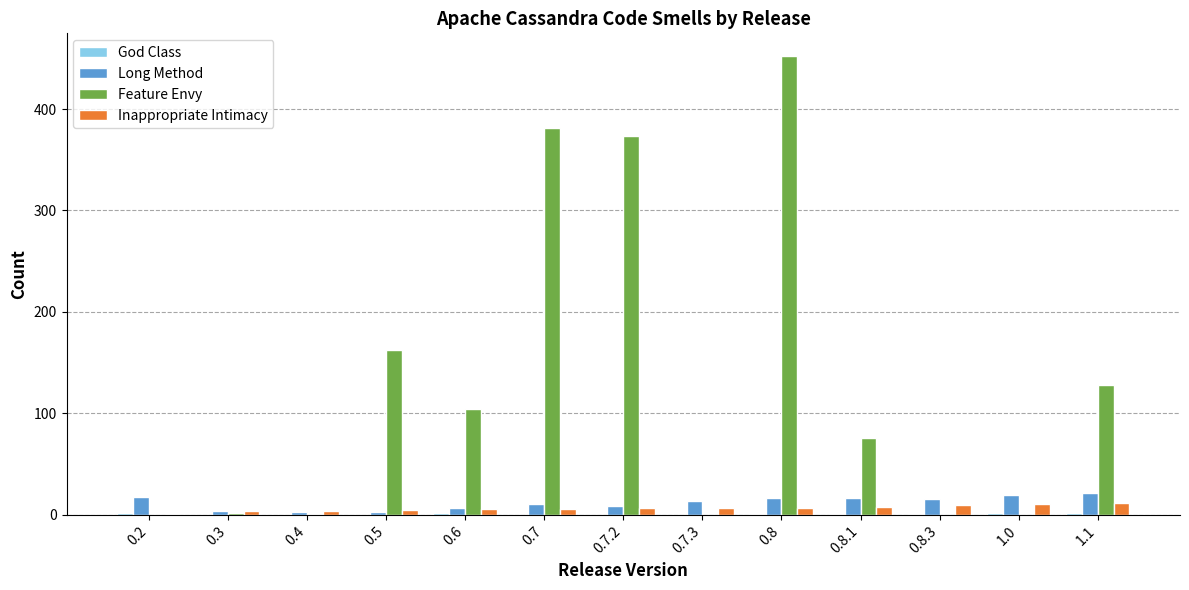

Between 0.7.2 and 0.7.3, which series saw the biggest shift?

Feature Envy